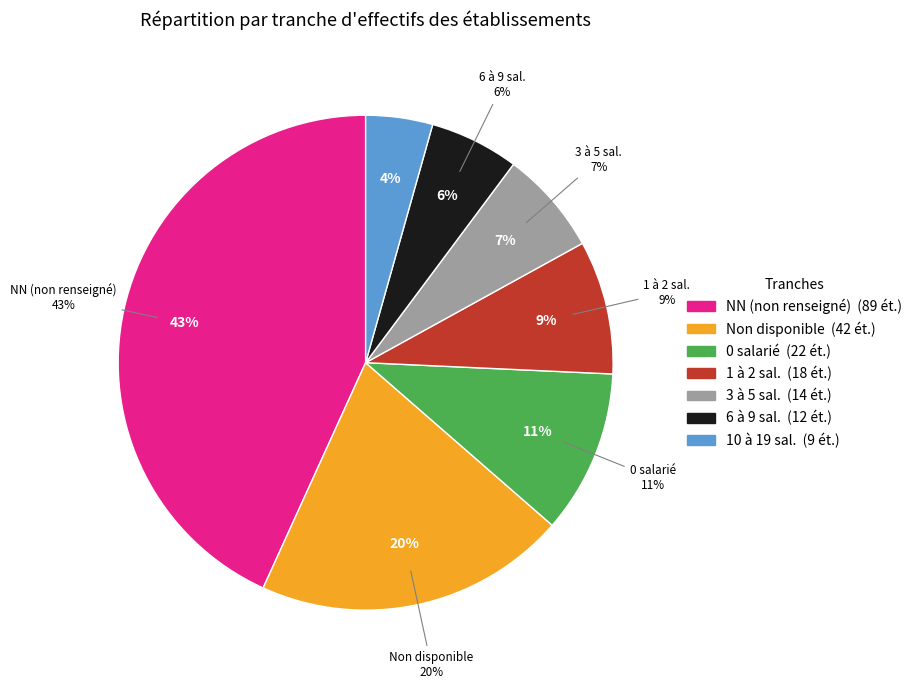

How many slices are in this pie chart?

7